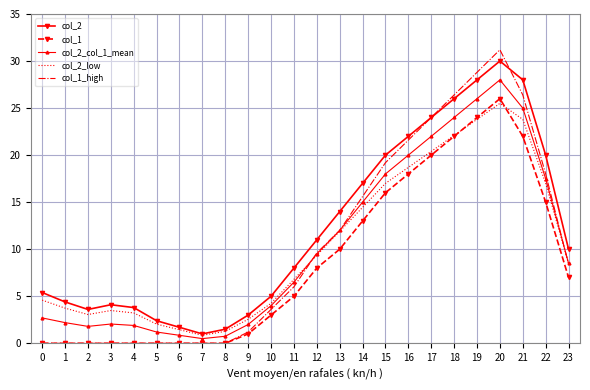

True or false: col_2_col_1_mean and col_2 intersect in this chart.

False